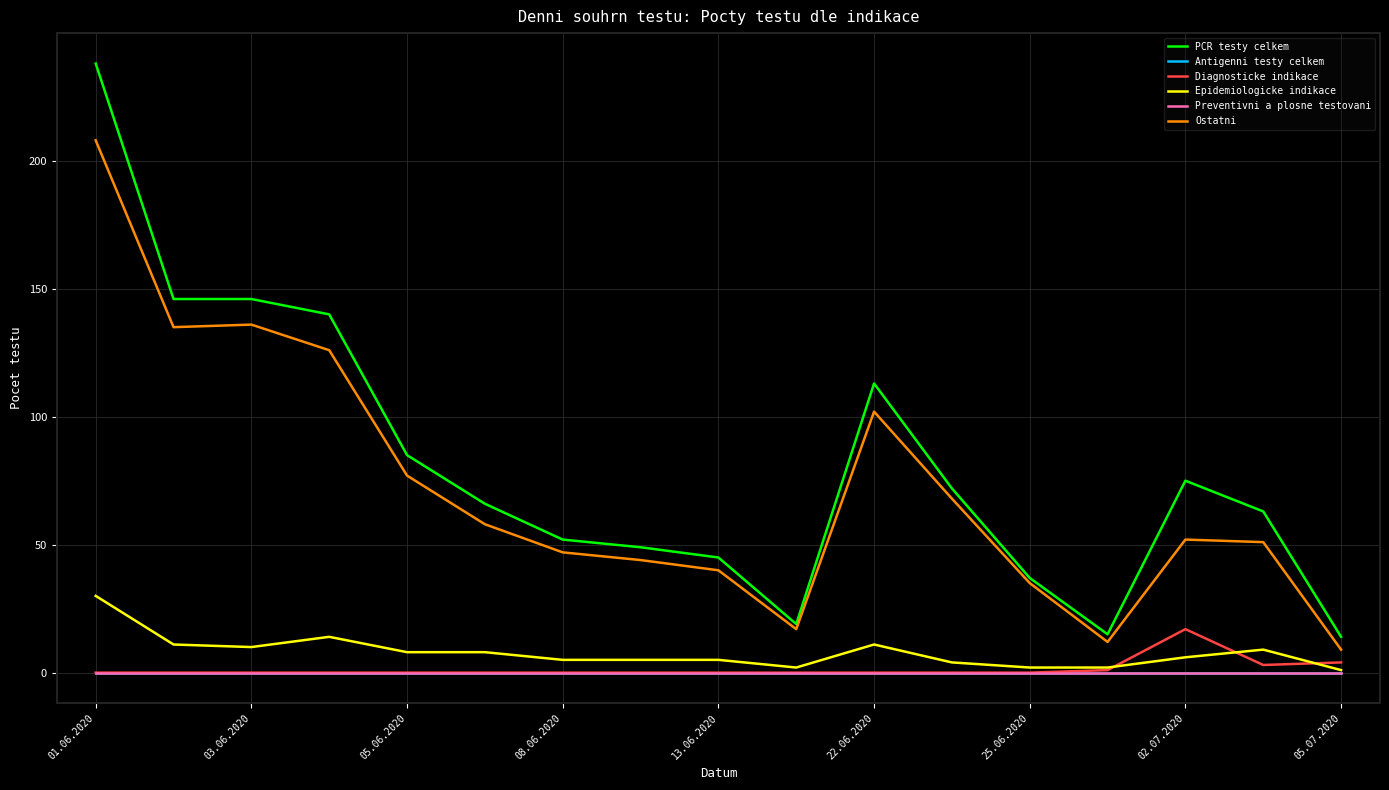

Reading left to right, transcribe all the data shown in this chart.

PCR testy celkem: 238	146	146	140	85	66	52	49	45	19	113	72	37	15	75	63	14
Antigenni testy celkem: 0	0	0	0	0	0	0	0	0	0	0	0	0	0	0	0	0
Diagnosticke indikace: 0	0	0	0	0	0	0	0	0	0	0	0	0	1	17	3	4
Epidemiologicke indikace: 30	11	10	14	8	8	5	5	5	2	11	4	2	2	6	9	1
Preventivni a plosne testovani: 0	0	0	0	0	0	0	0	0	0	0	0	0	0	0	0	0
Ostatni: 208	135	136	126	77	58	47	44	40	17	102	68	35	12	52	51	9